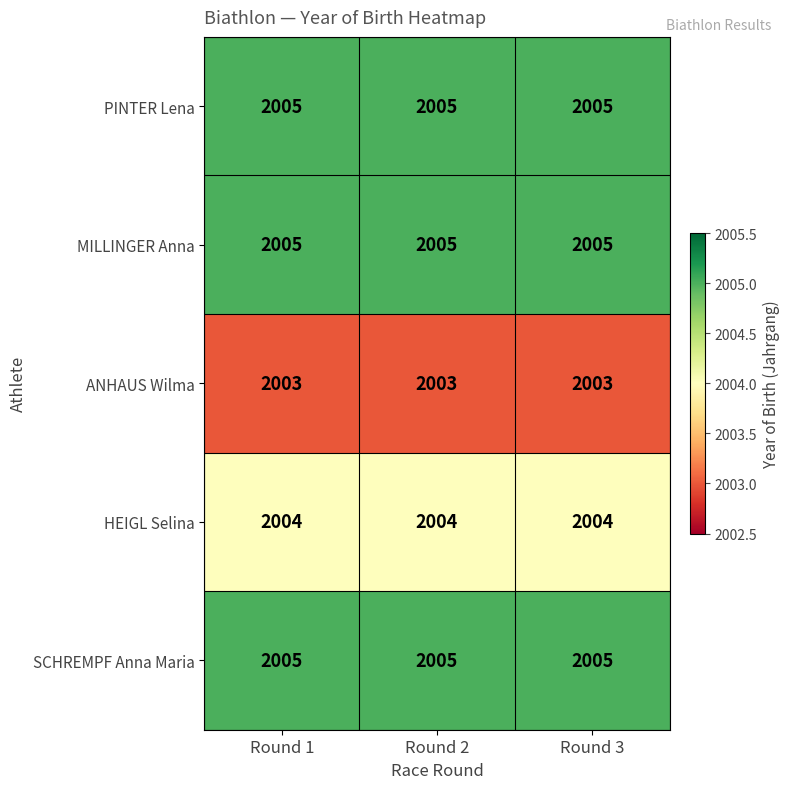

At how many categories does at least one series exceed 2004?

3